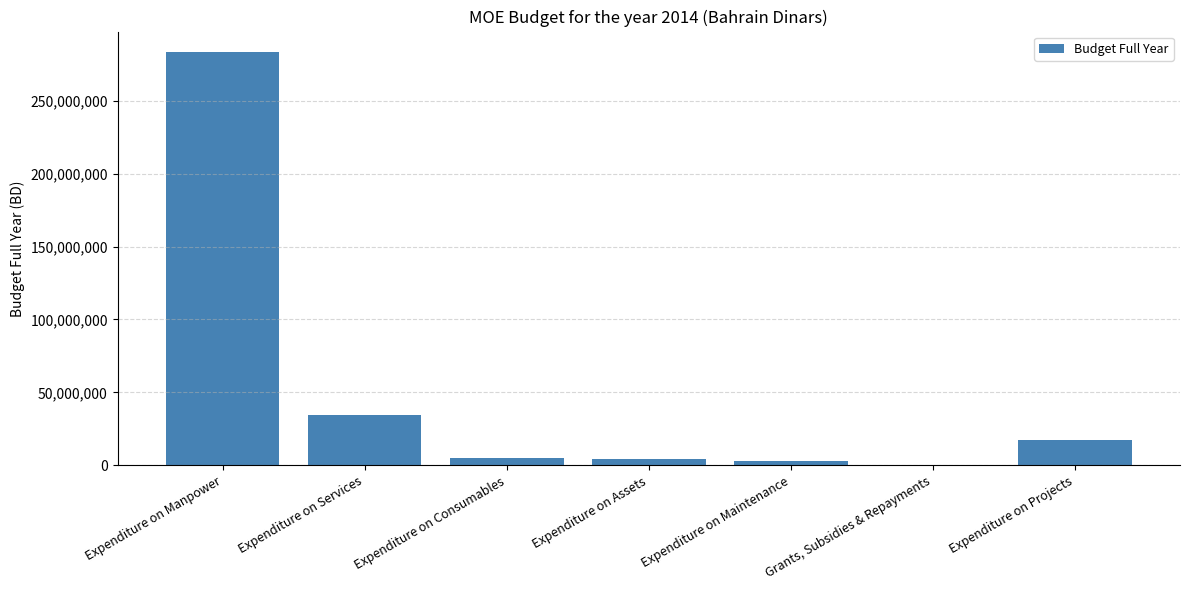

Which category has the highest value across all series?

Expenditure on Manpower